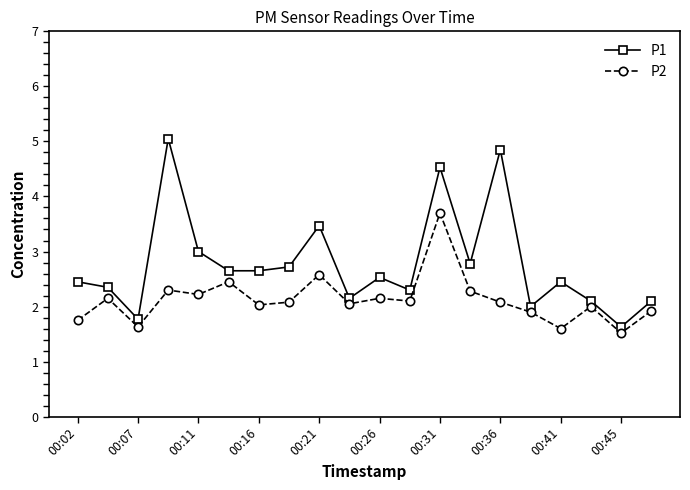

Rank the series by their maximum value, from lowest to highest.

P2, P1